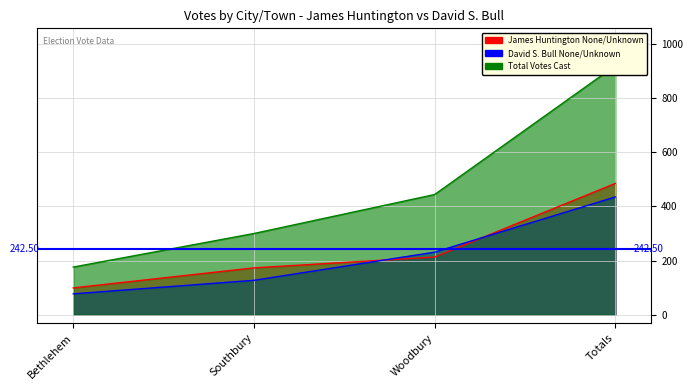

The James Huntington None/Unknown series shows 99 at Bethlehem. True or false?

True